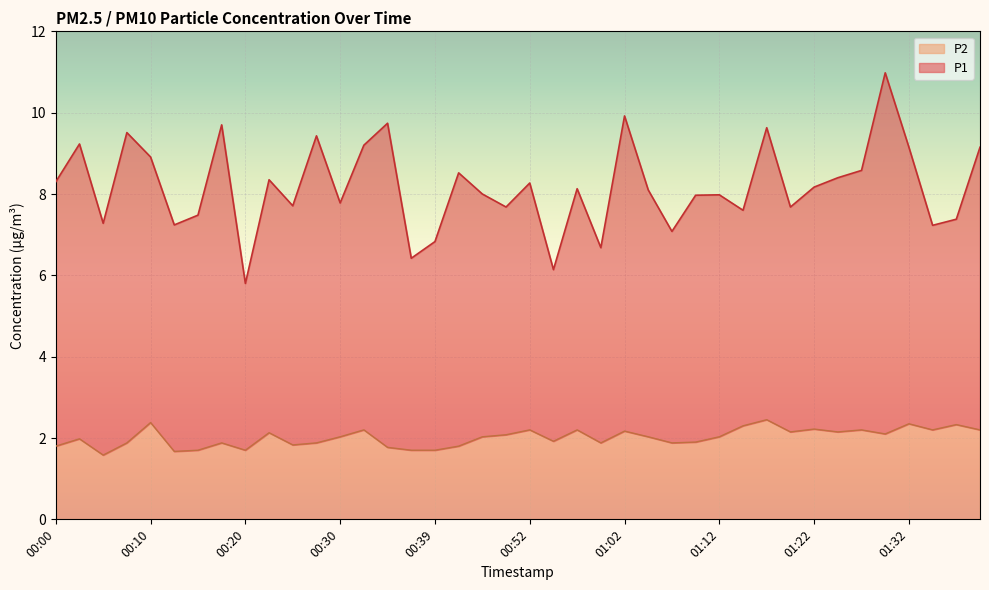

What is the sum of the P2 values at 00:00 and 00:10?

4.2